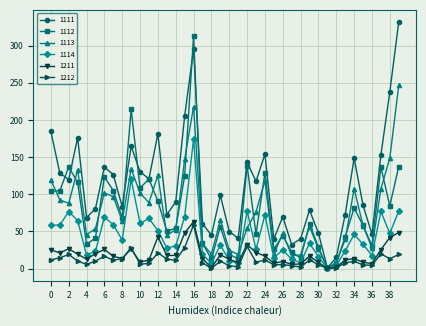

Is this an area chart (filled region under the line)?

No